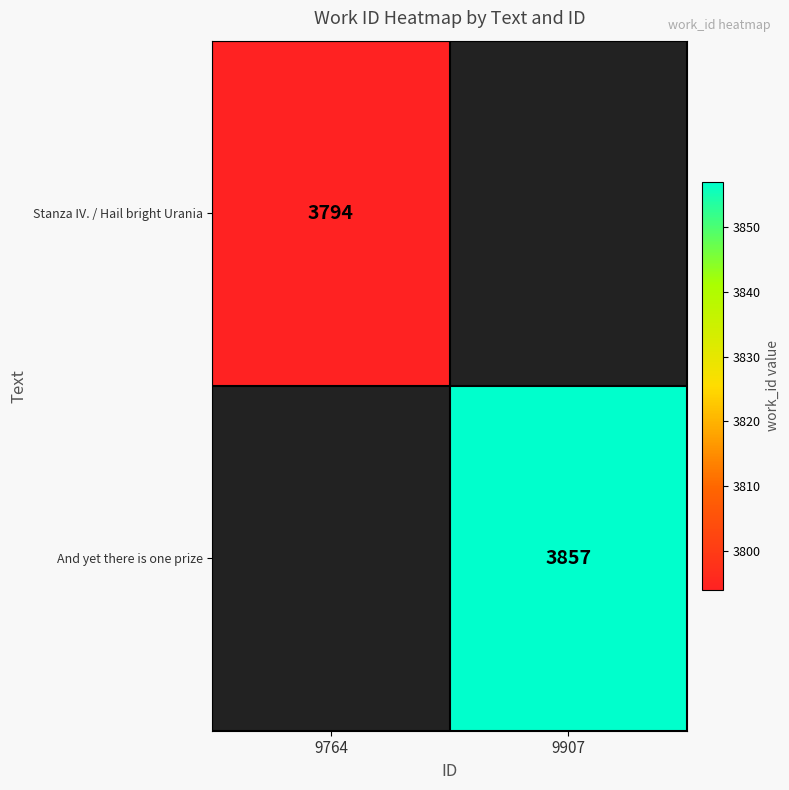

The Stanza IV. / Hail bright Urania series shows 3794 at 9764. True or false?

True